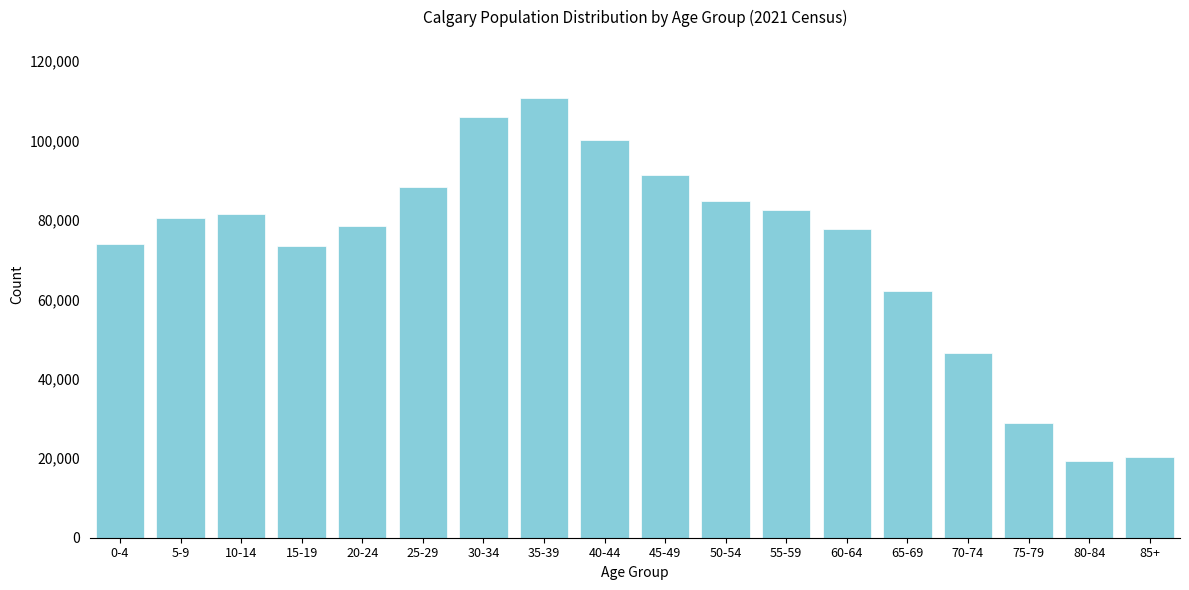

Is it true that the value at 60-64 is 77790?

True